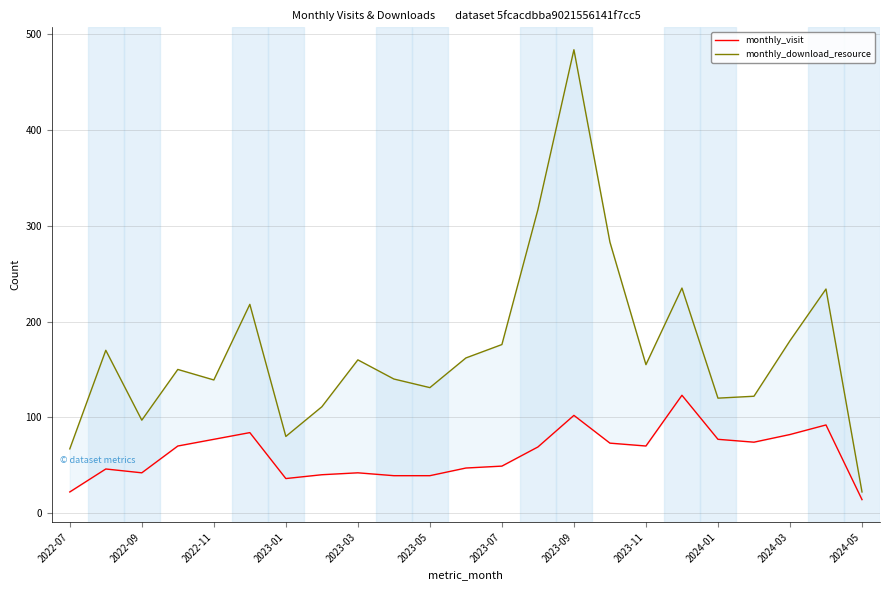

What is the value of the monthly_visit point at the 2nd from the left?

46